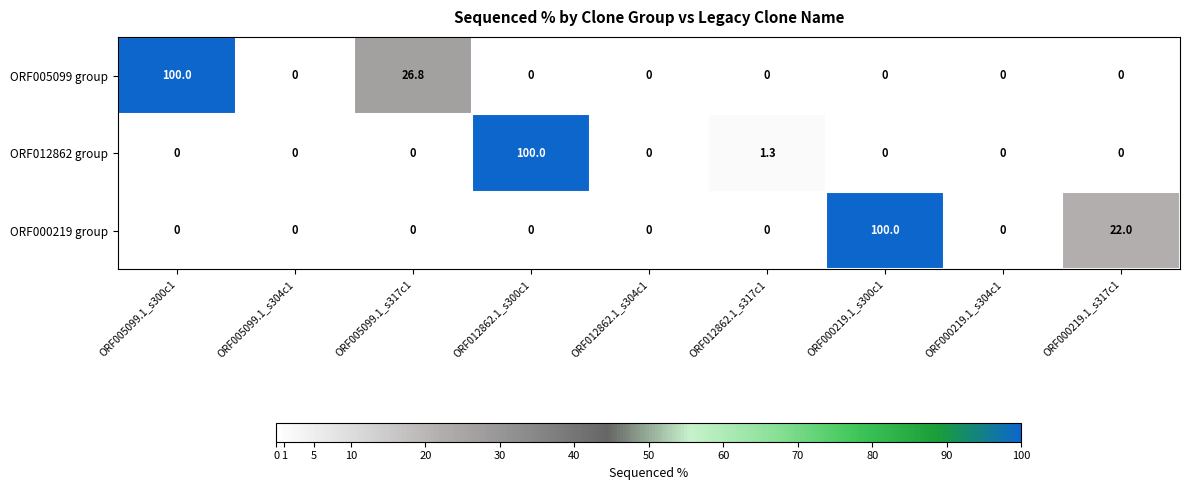

What is the greatest value displayed?

100.0